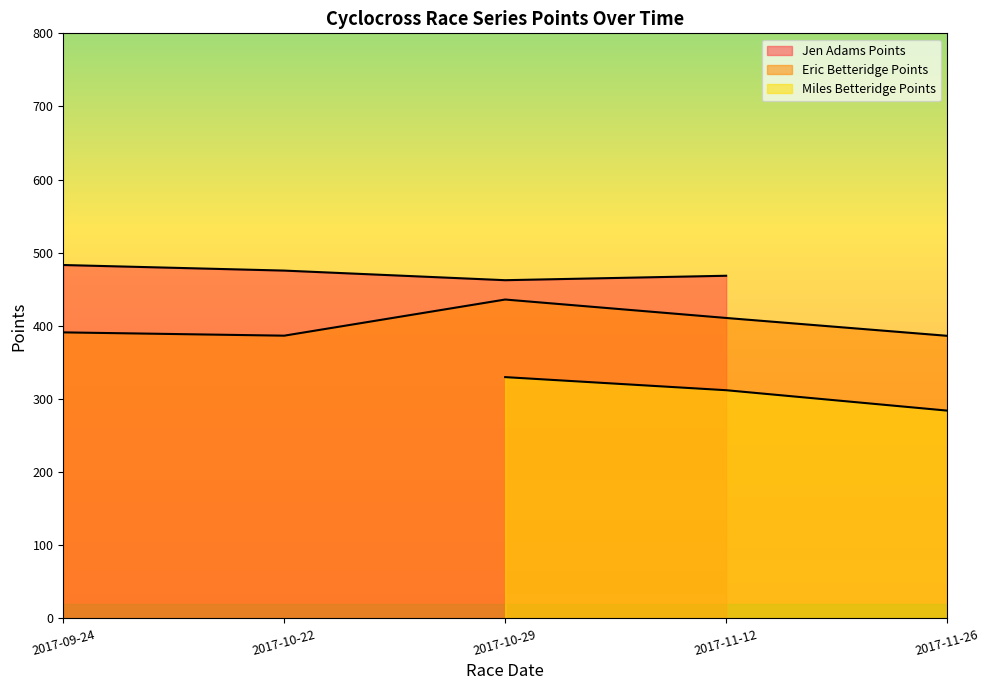

What is the sum of all Eric Betteridge Points values?

2011.1